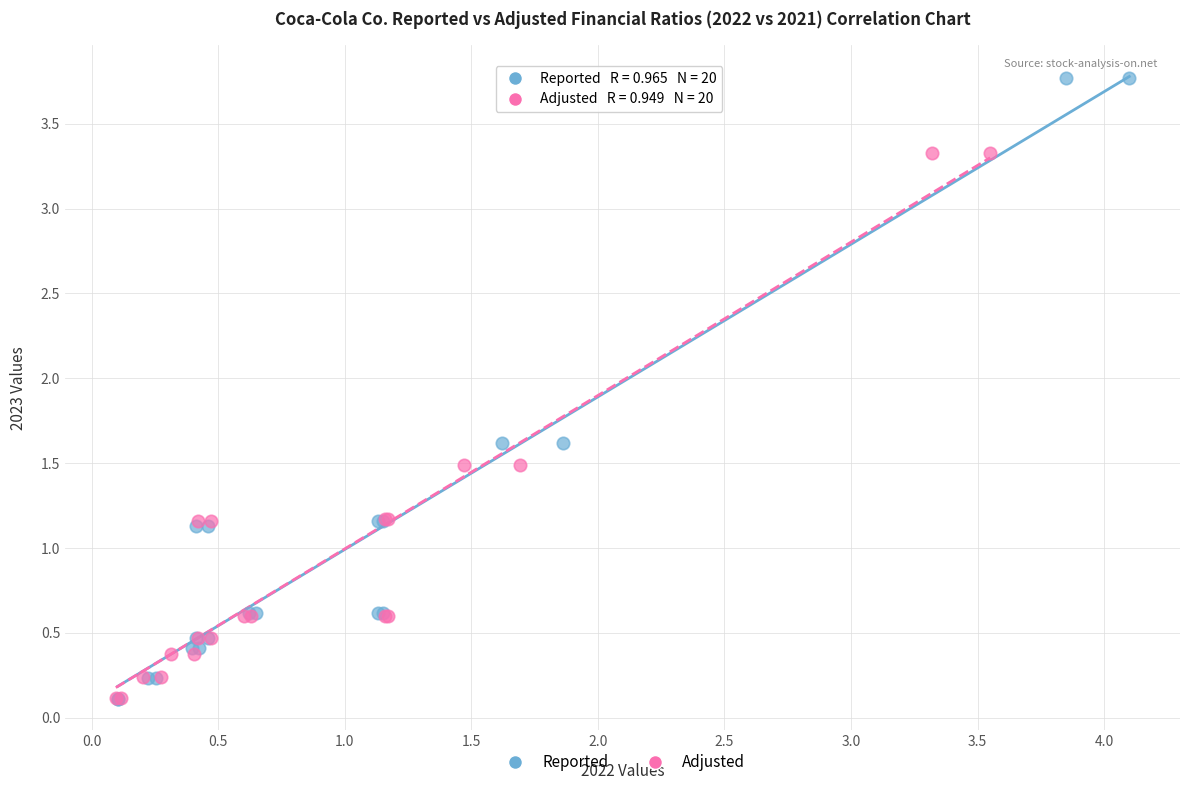

Which series reaches the maximum Y coordinate?

Reported